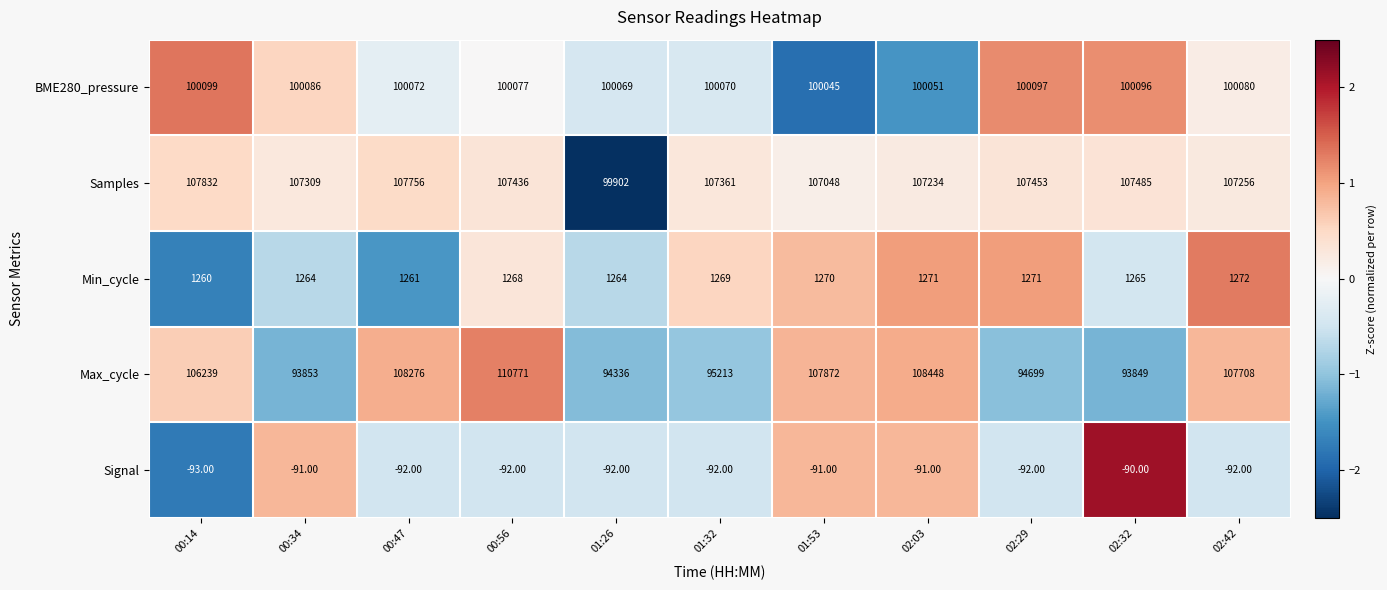

Rank the series at 01:26 from highest to lowest value.

BME280_pressure, Samples, Max_cycle, Min_cycle, Signal